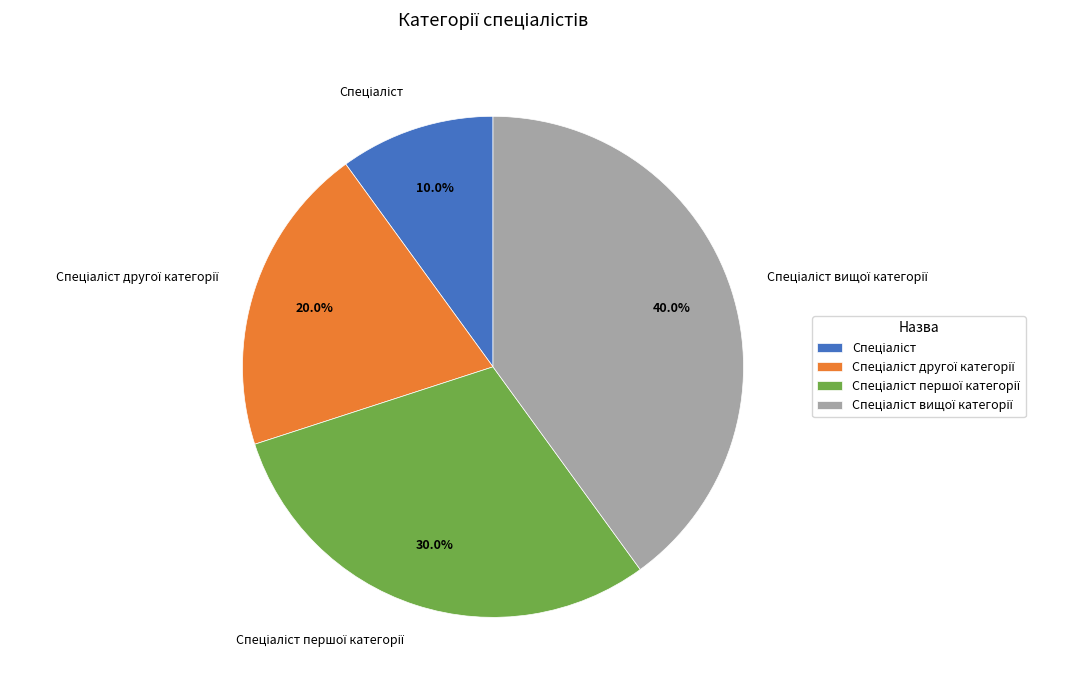

Is there any slice that represents more than half of the pie?

No